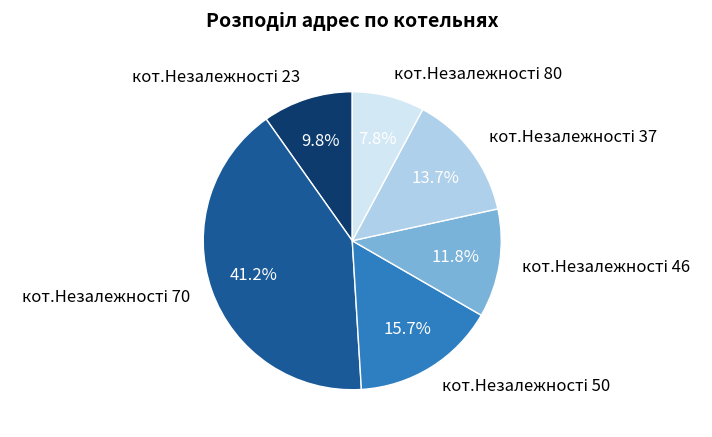

Is there any slice that represents more than half of the pie?

No